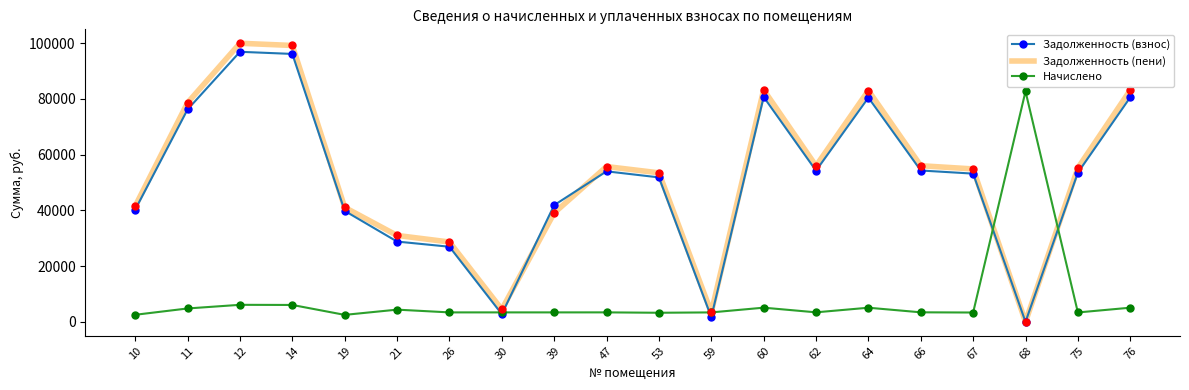

How many interior local valleys does the Задолженность (взнос) series have?

4